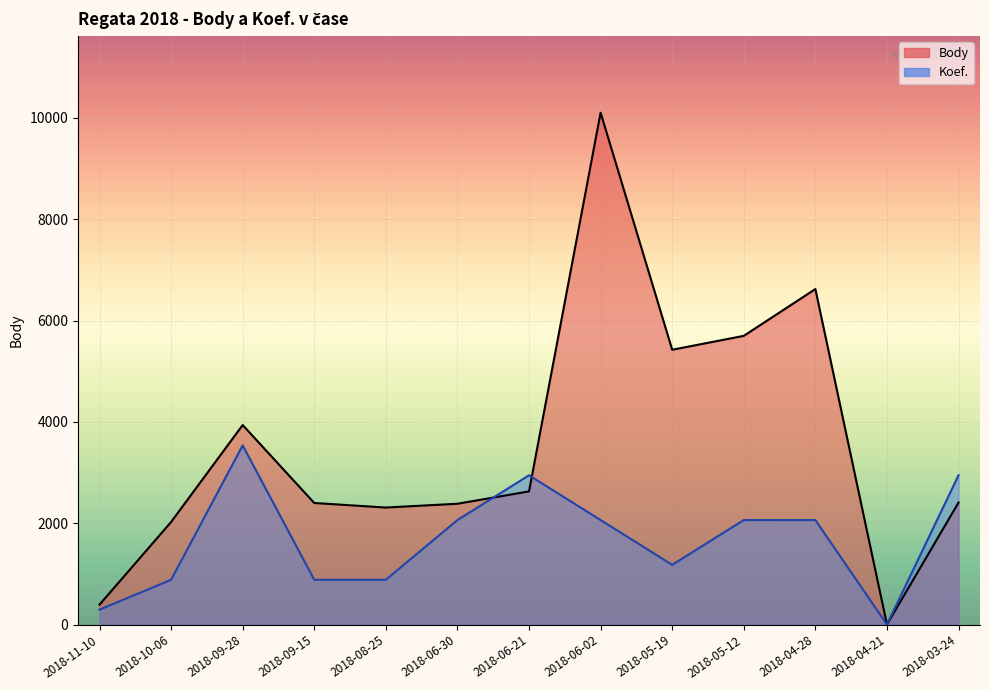

How many lines are shown in the chart?

2